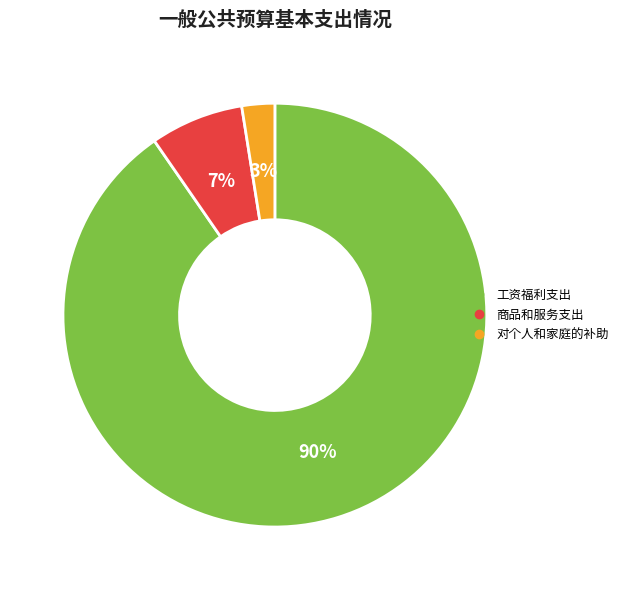

Do 工资福利支出 and 对个人和家庭的补助 together represent more than half of the pie?

Yes